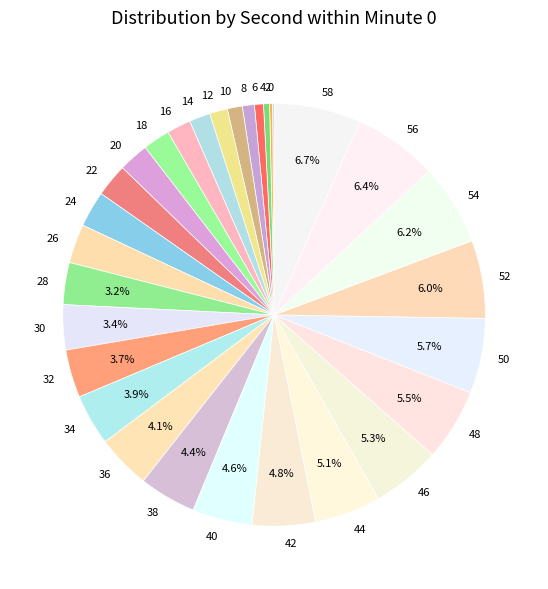

Which has a higher value, 46 or 16?

46